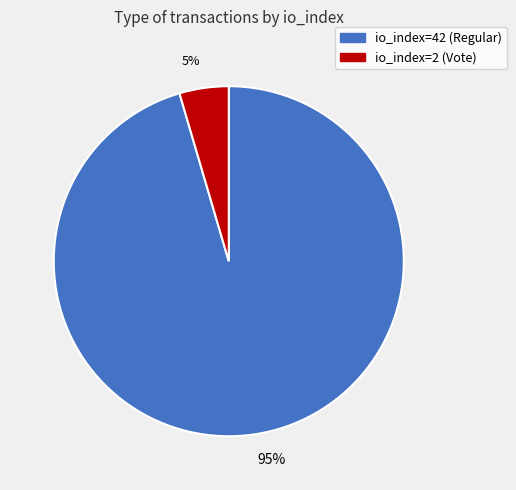

The 95% slice represents 90% of the pie. True or false?

False